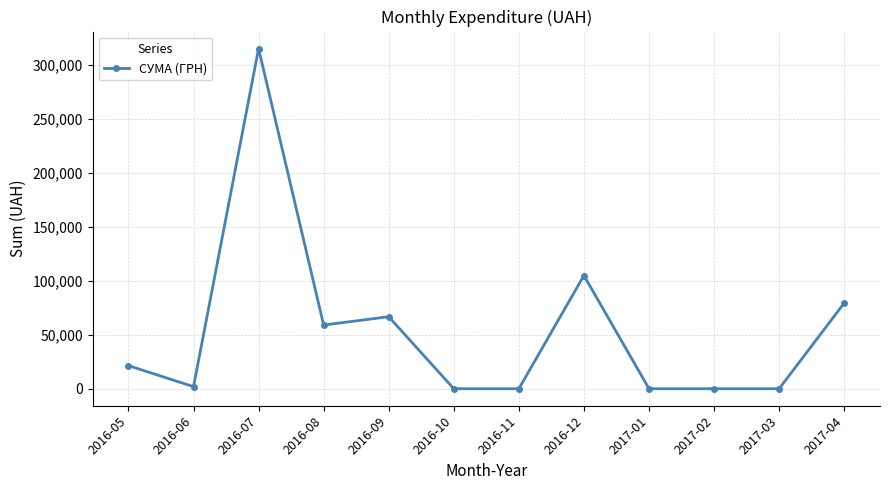

How many data points are above 21394?

6